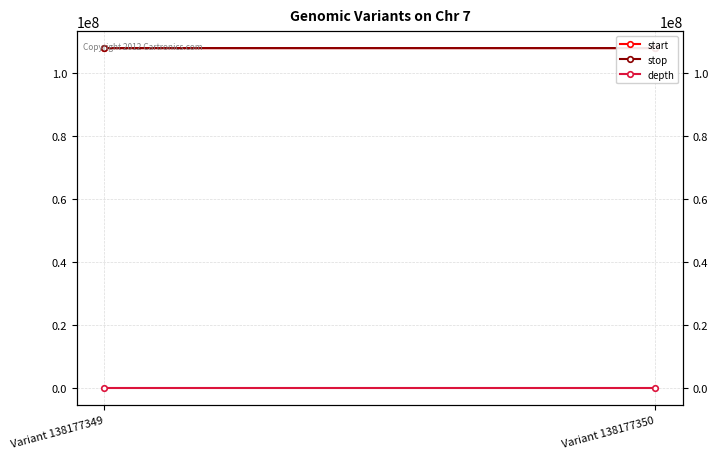

What is the total value across all series at Variant 138177350?

216137827